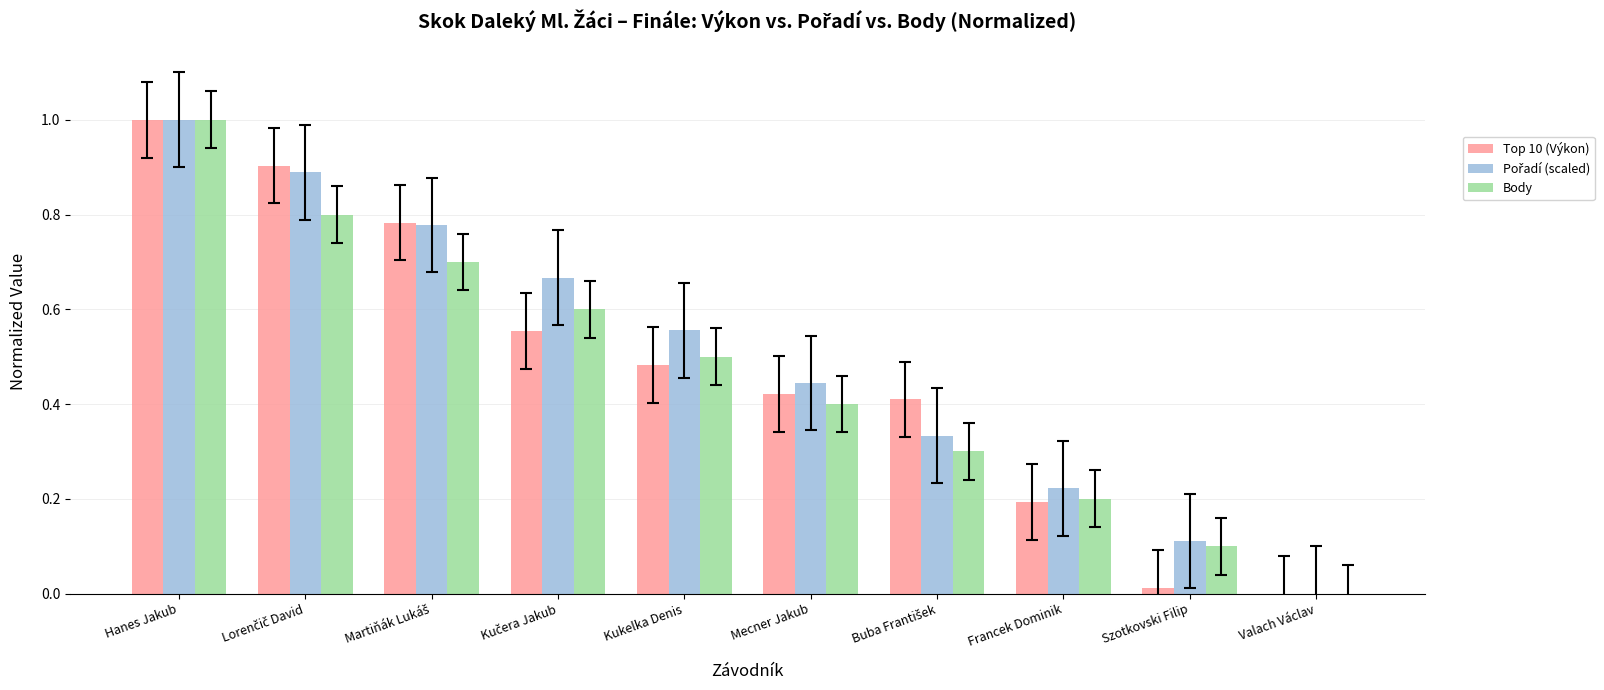

At which label does Body reach its peak?

Hanes Jakub